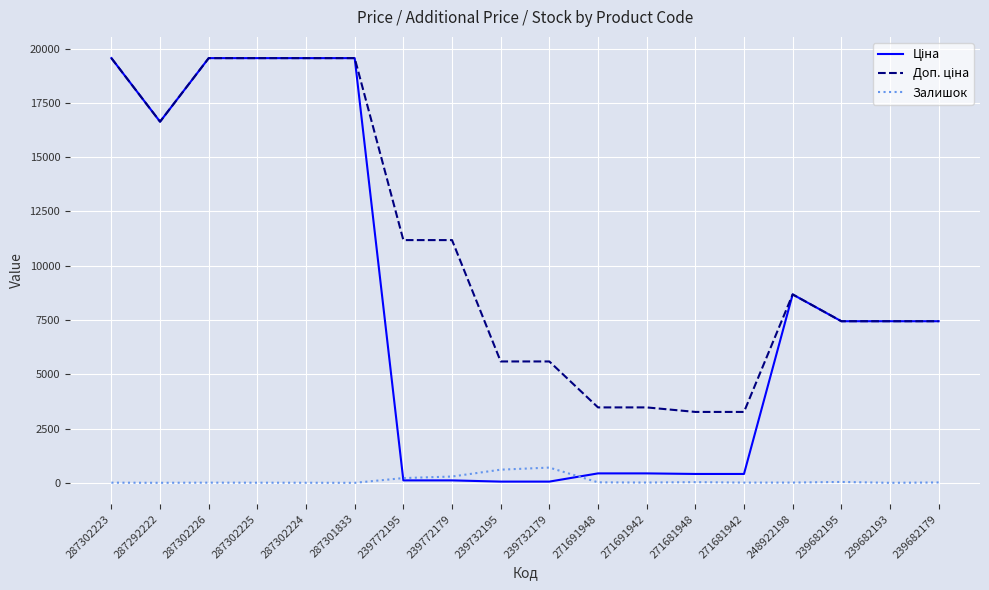

What is the highest value of the Залишок series?

702.0